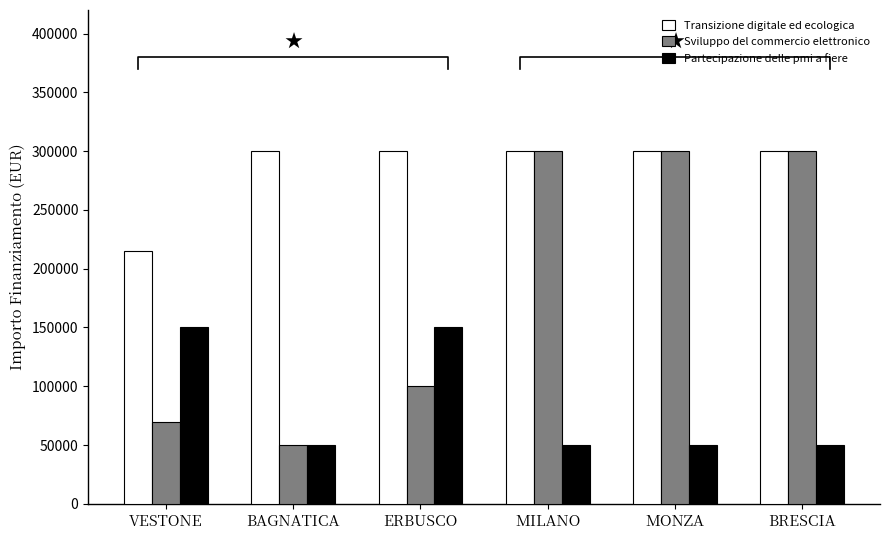

What is the difference between the Partecipazione delle pmi a fiere values at ERBUSCO and MONZA?

100000